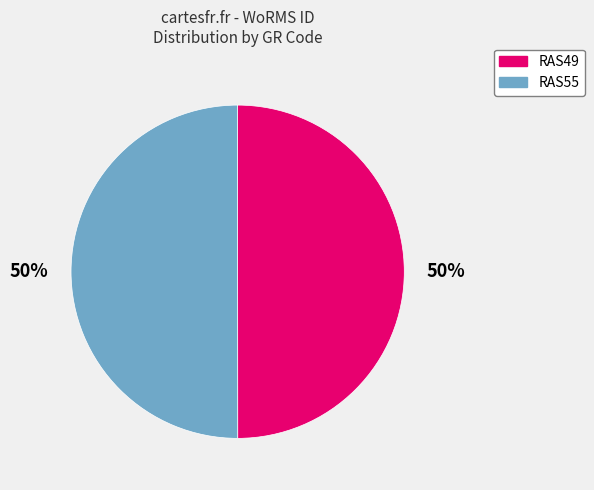

How many segments does this pie chart have?

2